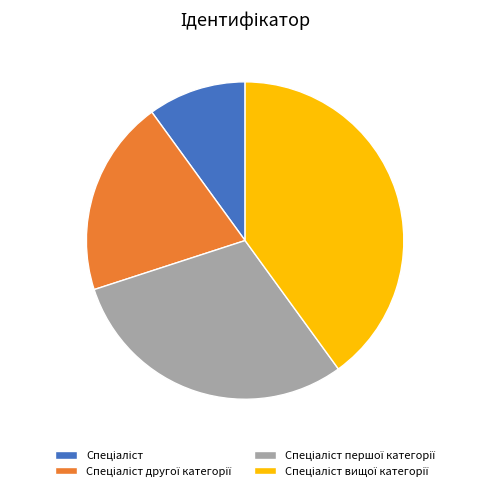

Is there any slice that represents more than half of the pie?

No